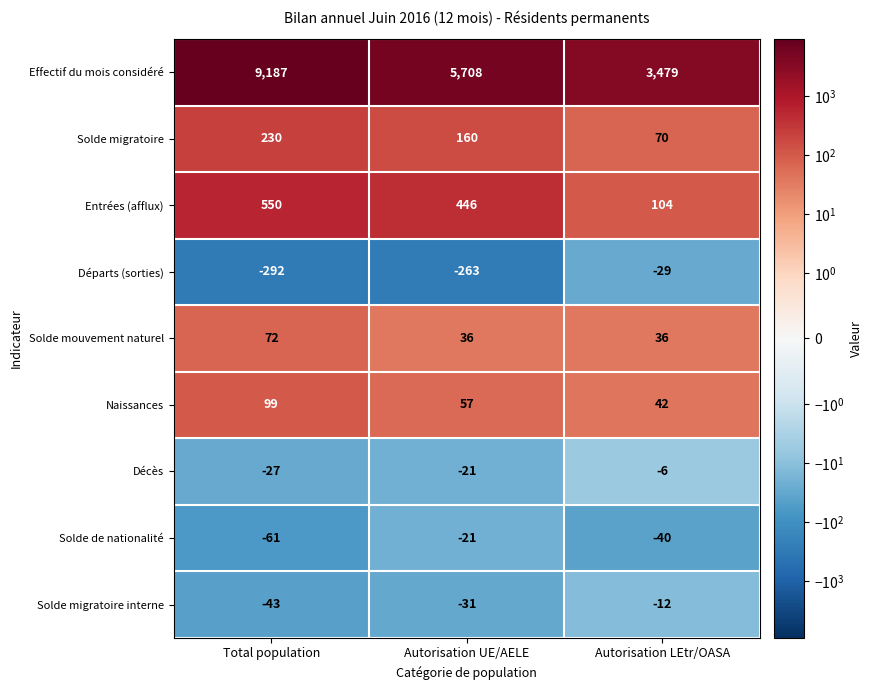

What is the average value of the Effectif du mois considéré series?

6125